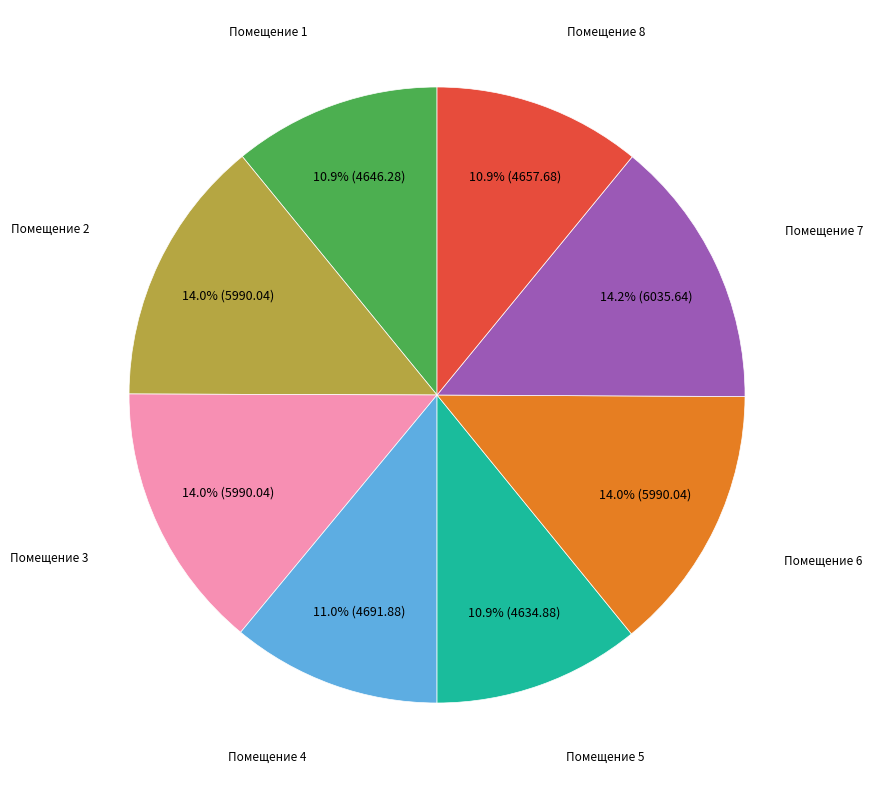

To the nearest percent, what is the difference between the largest and smallest slice percentages?

3%